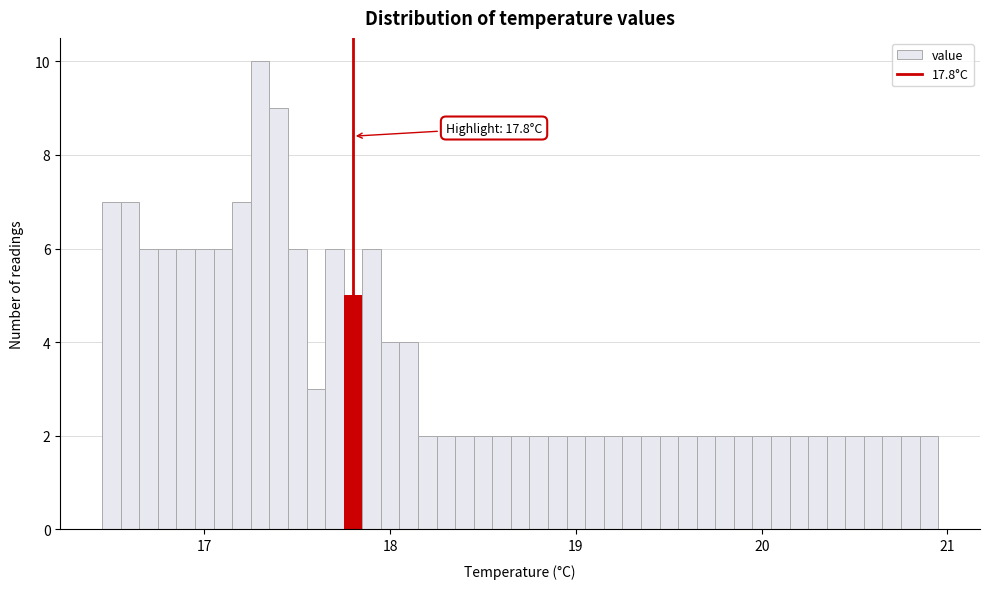

Around what value on the x-axis is the tallest bar? Give the approximate position of its centre, as read against the axis.

17.3